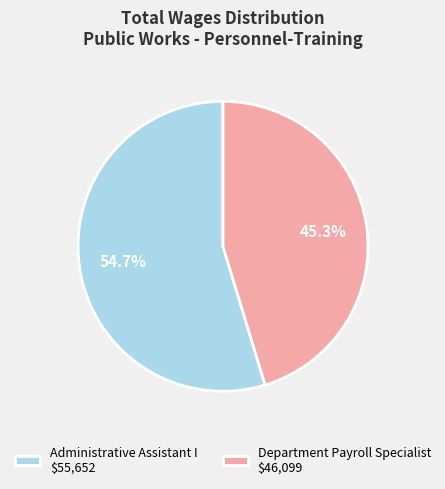

Which category has the biggest portion of the pie?

Administrative Assistant I